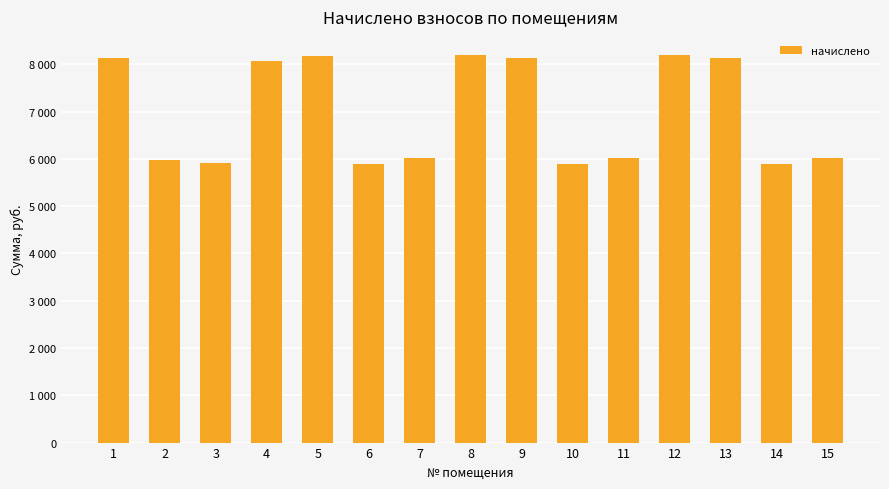

What is the value of the 4th bar from the left?

8071.6